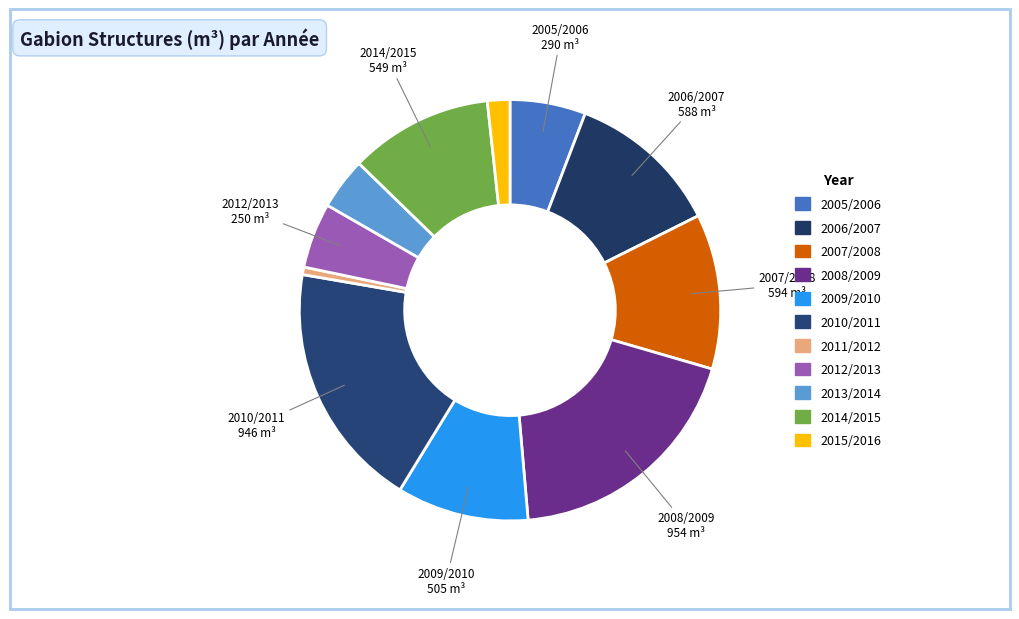

To the nearest percent, what percentage of the pie is 2011/2012?

1%